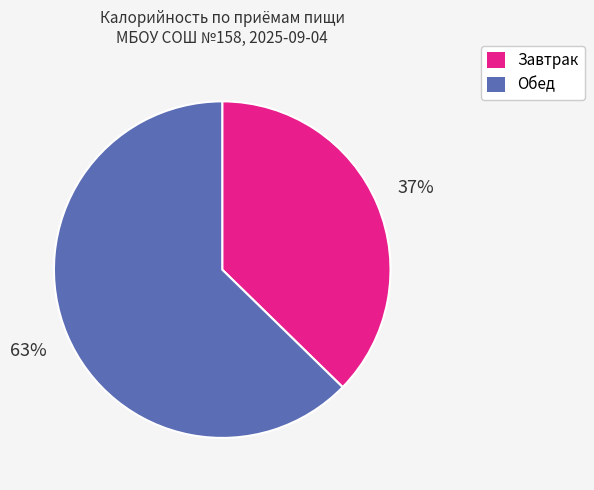

To the nearest percent, what is the average slice percentage?

50%